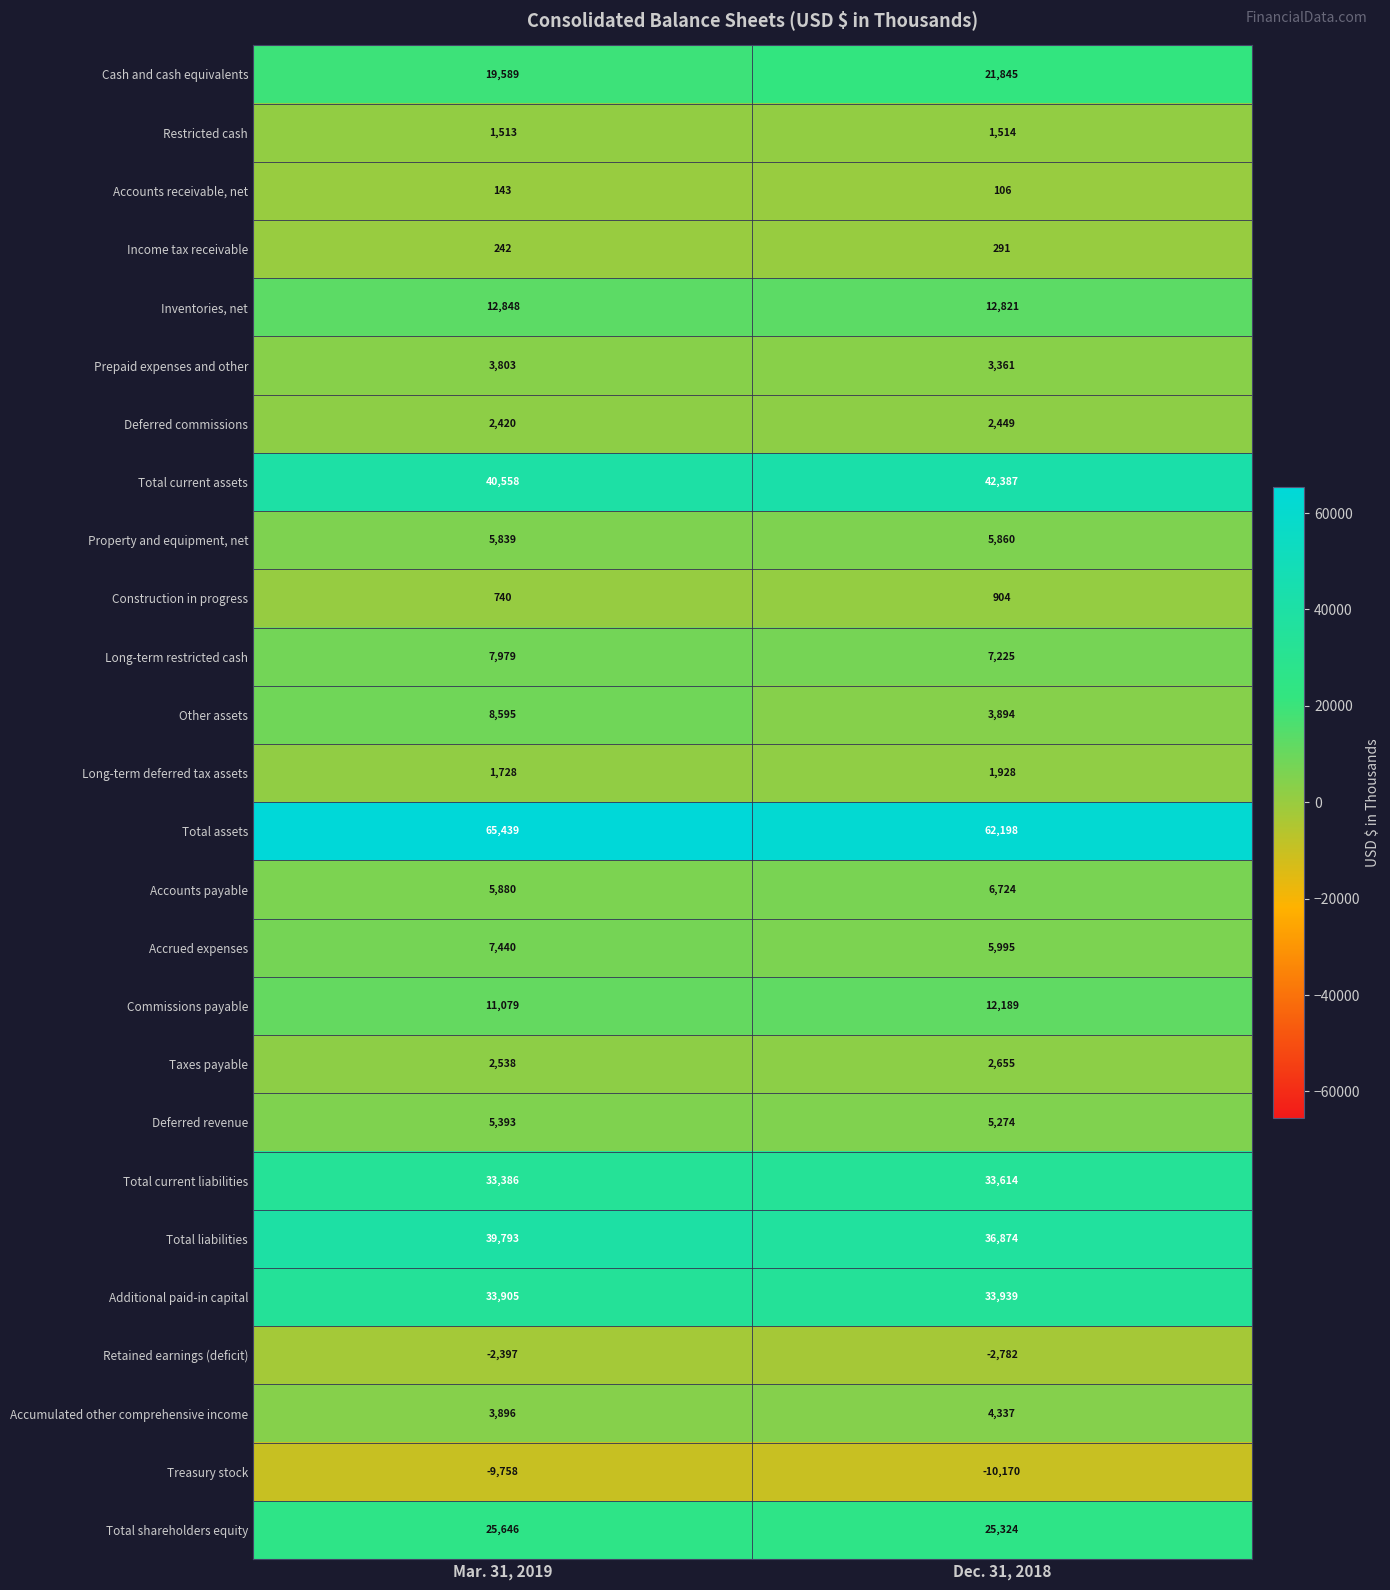

At which label is Treasury stock closest to -9964?

Mar. 31, 2019